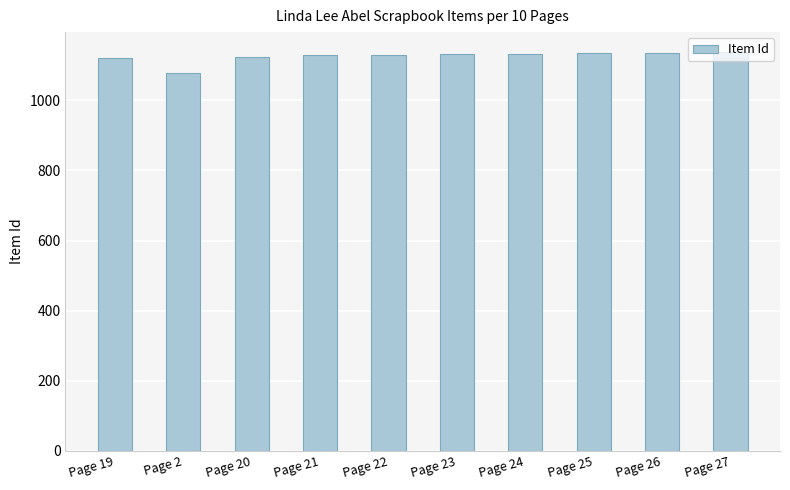

What is the average value?

1125